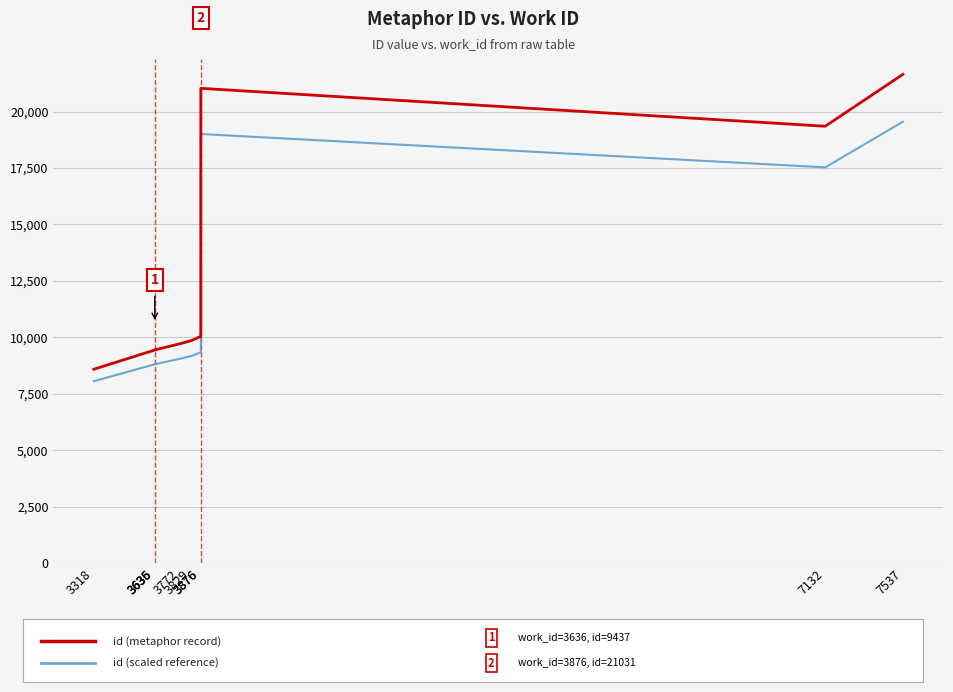

What is the minimum value for id (scaled reference)?

8054.8